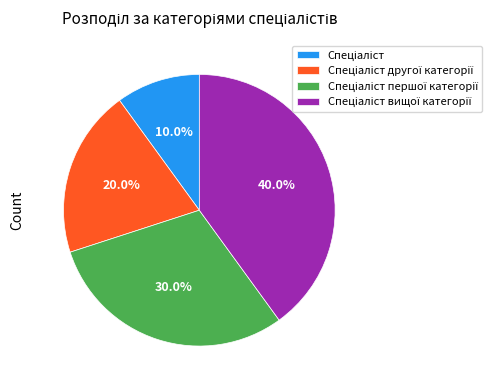

Is there a majority slice in this chart?

No